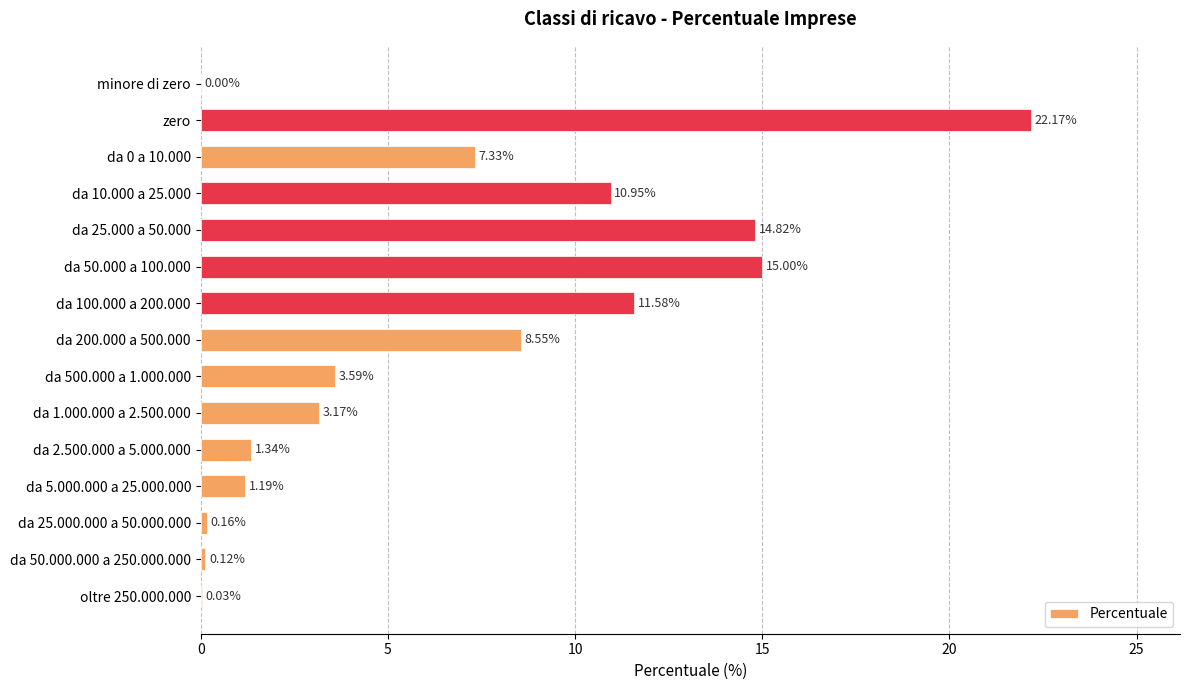

Are the bars horizontal?

Yes